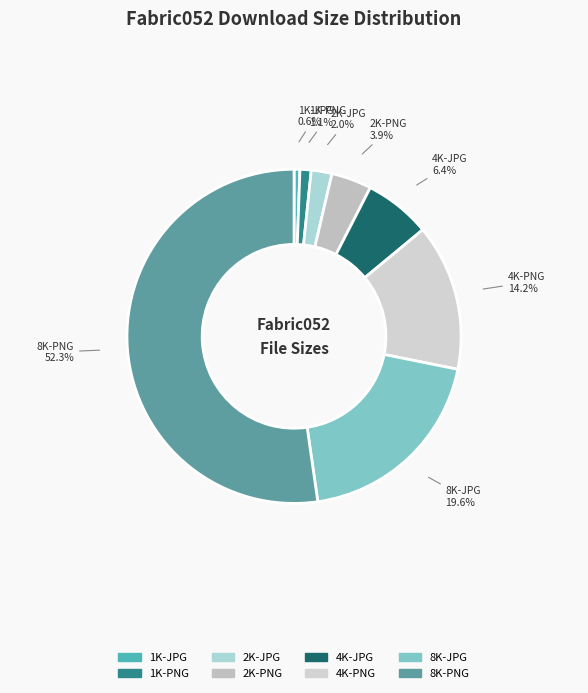

To the nearest percent, what is the combined percentage of 2K-PNG and 4K-PNG?

18%